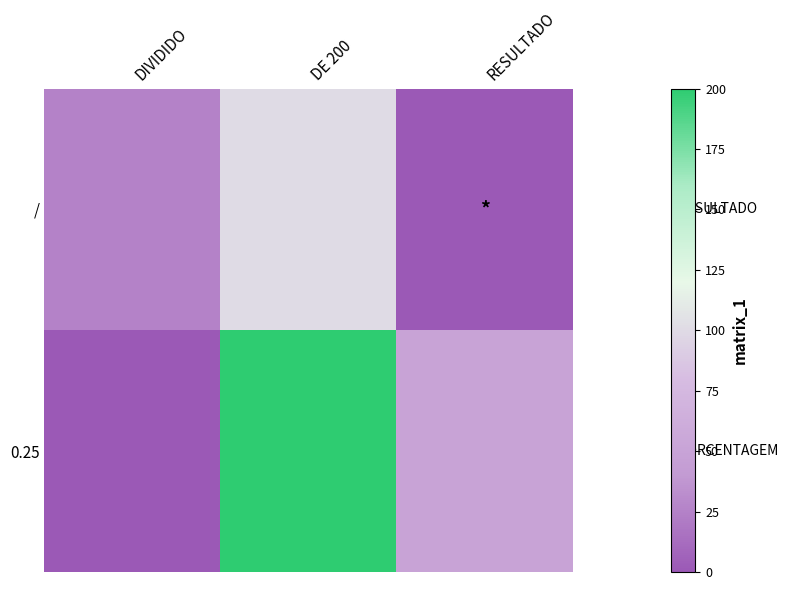

Reading left to right, what are all the values shown in this chart?

/: DIVIDIDO=25.0	DE 200=100.0	RESULTADO=0.2
0.25: DIVIDIDO=0.2	DE 200=200.0	RESULTADO=50.0